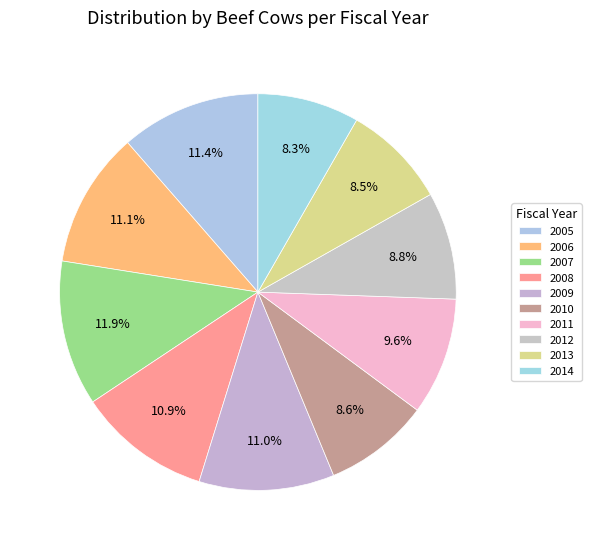

Count the number of slices in the pie.

10